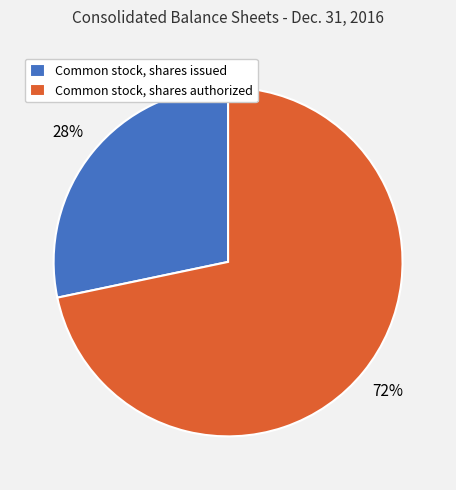

Does Common stock, shares issued account for over 50% of the chart?

No